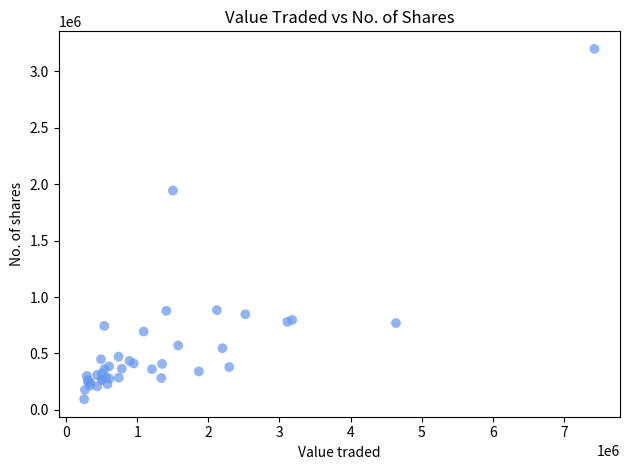

What Y value in the scatter plot is closest to 1646939?

1943405